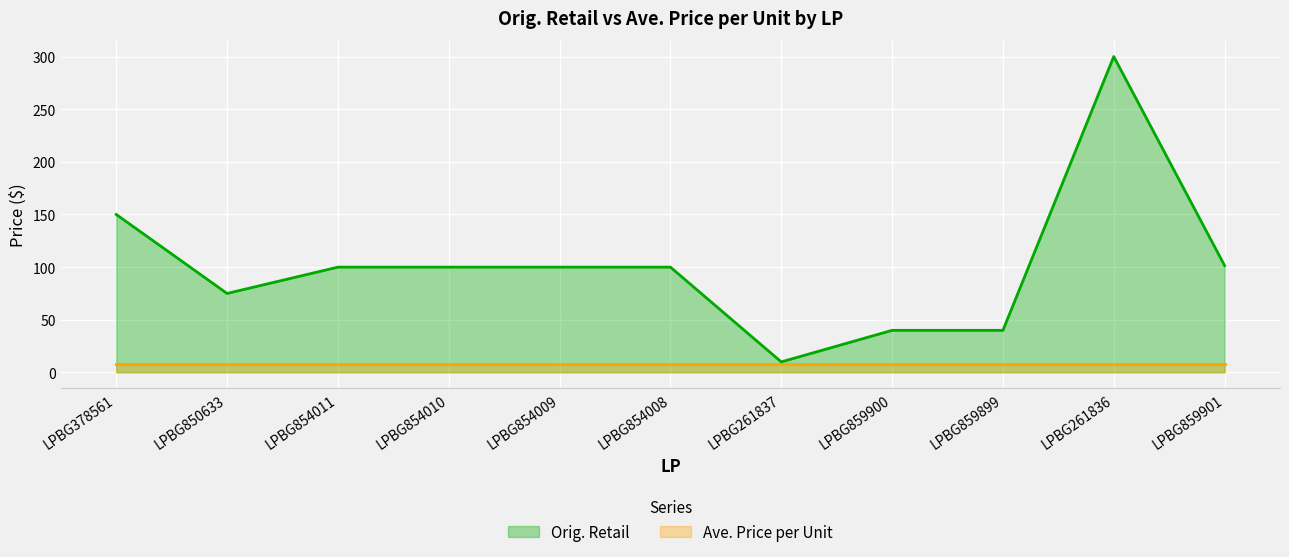

Reading left to right, extract all data points from this chart.

150.0	75.0	100.0	100.0	100.0	100.0	10.0	40.0	40.0	300.0	101.5